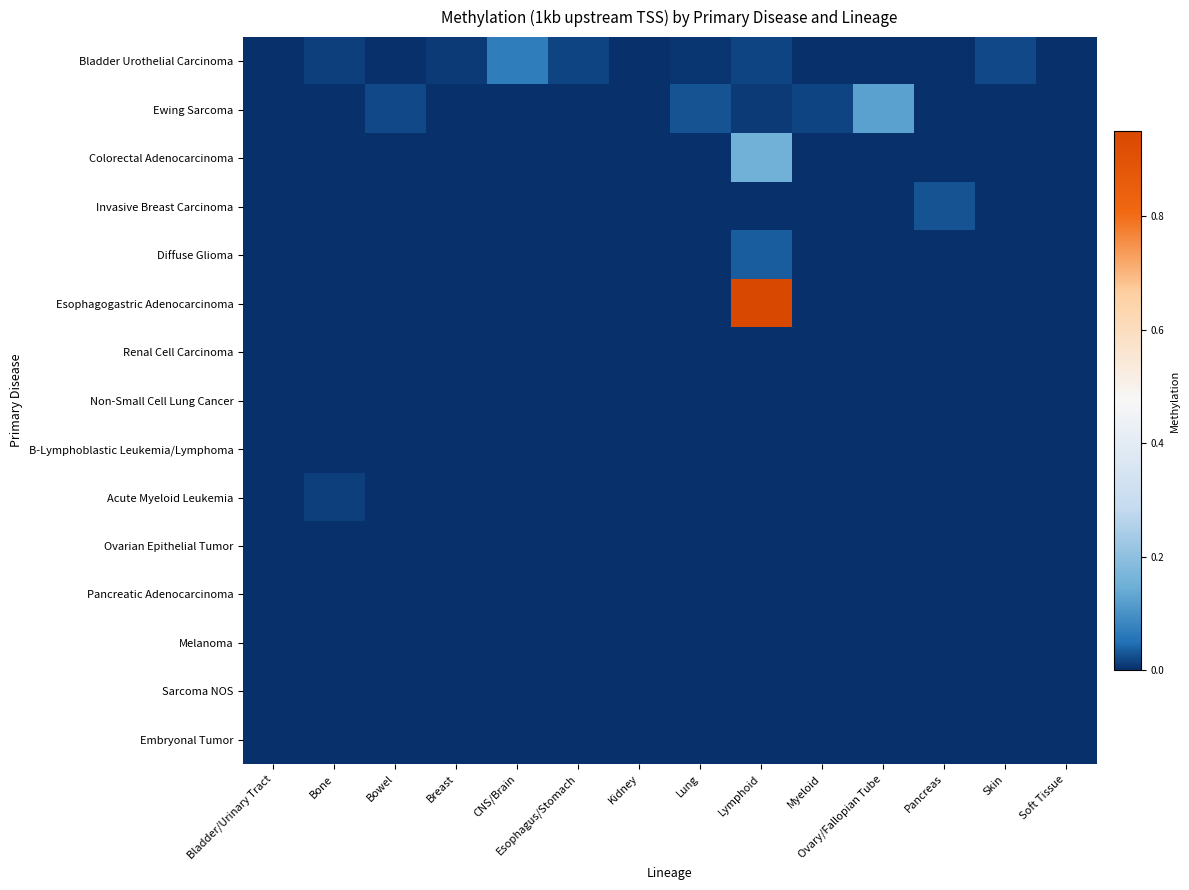

Reading left to right, what are all the values shown in this chart?

Bladder Urothelial Carcinoma: Bladder/Urinary Tract=0.0	Bone=0.0	Bowel=0.0	Breast=0.0	CNS/Brain=0.1	Esophagus/Stomach=0.0	Kidney=0.0	Lung=0.0	Lymphoid=0.0	Myeloid=0.0	Ovary/Fallopian Tube=0.0	Pancreas=0.0	Skin=0.0	Soft Tissue=0.0
Ewing Sarcoma: Bladder/Urinary Tract=0.0	Bone=0.0	Bowel=0.0	Breast=0.0	CNS/Brain=0.0	Esophagus/Stomach=0.0	Kidney=0.0	Lung=0.0	Lymphoid=0.0	Myeloid=0.0	Ovary/Fallopian Tube=0.1	Pancreas=0.0	Skin=0.0	Soft Tissue=0.0
Colorectal Adenocarcinoma: Bladder/Urinary Tract=0.0	Bone=0.0	Bowel=0.0	Breast=0.0	CNS/Brain=0.0	Esophagus/Stomach=0.0	Kidney=0.0	Lung=0.0	Lymphoid=0.2	Myeloid=0.0	Ovary/Fallopian Tube=0.0	Pancreas=0.0	Skin=0.0	Soft Tissue=0.0
Invasive Breast Carcinoma: Bladder/Urinary Tract=0.0	Bone=0.0	Bowel=0.0	Breast=0.0	CNS/Brain=0.0	Esophagus/Stomach=0.0	Kidney=0.0	Lung=0.0	Lymphoid=0.0	Myeloid=0.0	Ovary/Fallopian Tube=0.0	Pancreas=0.0	Skin=0.0	Soft Tissue=0.0
Diffuse Glioma: Bladder/Urinary Tract=0.0	Bone=0.0	Bowel=0.0	Breast=0.0	CNS/Brain=0.0	Esophagus/Stomach=0.0	Kidney=0.0	Lung=0.0	Lymphoid=0.0	Myeloid=0.0	Ovary/Fallopian Tube=0.0	Pancreas=0.0	Skin=0.0	Soft Tissue=0.0
Esophagogastric Adenocarcinoma: Bladder/Urinary Tract=0.0	Bone=0.0	Bowel=0.0	Breast=0.0	CNS/Brain=0.0	Esophagus/Stomach=0.0	Kidney=0.0	Lung=0.0	Lymphoid=0.9	Myeloid=0.0	Ovary/Fallopian Tube=0.0	Pancreas=0.0	Skin=0.0	Soft Tissue=0.0
Renal Cell Carcinoma: Bladder/Urinary Tract=0.0	Bone=0.0	Bowel=0.0	Breast=0.0	CNS/Brain=0.0	Esophagus/Stomach=0.0	Kidney=0.0	Lung=0.0	Lymphoid=0.0	Myeloid=0.0	Ovary/Fallopian Tube=0.0	Pancreas=0.0	Skin=0.0	Soft Tissue=0.0
Non-Small Cell Lung Cancer: Bladder/Urinary Tract=0.0	Bone=0.0	Bowel=0.0	Breast=0.0	CNS/Brain=0.0	Esophagus/Stomach=0.0	Kidney=0.0	Lung=0.0	Lymphoid=0.0	Myeloid=0.0	Ovary/Fallopian Tube=0.0	Pancreas=0.0	Skin=0.0	Soft Tissue=0.0
B-Lymphoblastic Leukemia/Lymphoma: Bladder/Urinary Tract=0.0	Bone=0.0	Bowel=0.0	Breast=0.0	CNS/Brain=0.0	Esophagus/Stomach=0.0	Kidney=0.0	Lung=0.0	Lymphoid=0.0	Myeloid=0.0	Ovary/Fallopian Tube=0.0	Pancreas=0.0	Skin=0.0	Soft Tissue=0.0
Acute Myeloid Leukemia: Bladder/Urinary Tract=0.0	Bone=0.0	Bowel=0.0	Breast=0.0	CNS/Brain=0.0	Esophagus/Stomach=0.0	Kidney=0.0	Lung=0.0	Lymphoid=0.0	Myeloid=0.0	Ovary/Fallopian Tube=0.0	Pancreas=0.0	Skin=0.0	Soft Tissue=0.0
Ovarian Epithelial Tumor: Bladder/Urinary Tract=0.0	Bone=0.0	Bowel=0.0	Breast=0.0	CNS/Brain=0.0	Esophagus/Stomach=0.0	Kidney=0.0	Lung=0.0	Lymphoid=0.0	Myeloid=0.0	Ovary/Fallopian Tube=0.0	Pancreas=0.0	Skin=0.0	Soft Tissue=0.0
Pancreatic Adenocarcinoma: Bladder/Urinary Tract=0.0	Bone=0.0	Bowel=0.0	Breast=0.0	CNS/Brain=0.0	Esophagus/Stomach=0.0	Kidney=0.0	Lung=0.0	Lymphoid=0.0	Myeloid=0.0	Ovary/Fallopian Tube=0.0	Pancreas=0.0	Skin=0.0	Soft Tissue=0.0
Melanoma: Bladder/Urinary Tract=0.0	Bone=0.0	Bowel=0.0	Breast=0.0	CNS/Brain=0.0	Esophagus/Stomach=0.0	Kidney=0.0	Lung=0.0	Lymphoid=0.0	Myeloid=0.0	Ovary/Fallopian Tube=0.0	Pancreas=0.0	Skin=0.0	Soft Tissue=0.0
Sarcoma NOS: Bladder/Urinary Tract=0.0	Bone=0.0	Bowel=0.0	Breast=0.0	CNS/Brain=0.0	Esophagus/Stomach=0.0	Kidney=0.0	Lung=0.0	Lymphoid=0.0	Myeloid=0.0	Ovary/Fallopian Tube=0.0	Pancreas=0.0	Skin=0.0	Soft Tissue=0.0
Embryonal Tumor: Bladder/Urinary Tract=0.0	Bone=0.0	Bowel=0.0	Breast=0.0	CNS/Brain=0.0	Esophagus/Stomach=0.0	Kidney=0.0	Lung=0.0	Lymphoid=0.0	Myeloid=0.0	Ovary/Fallopian Tube=0.0	Pancreas=0.0	Skin=0.0	Soft Tissue=0.0